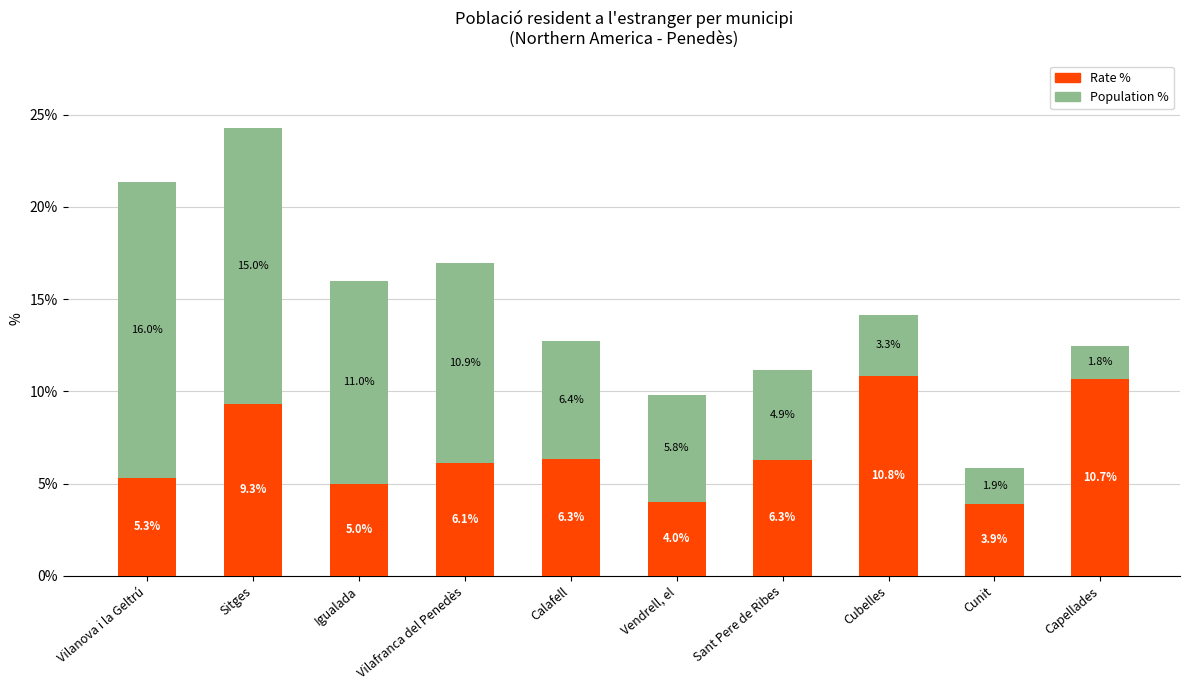

What is the lowest value of the Rate % series?

3.9